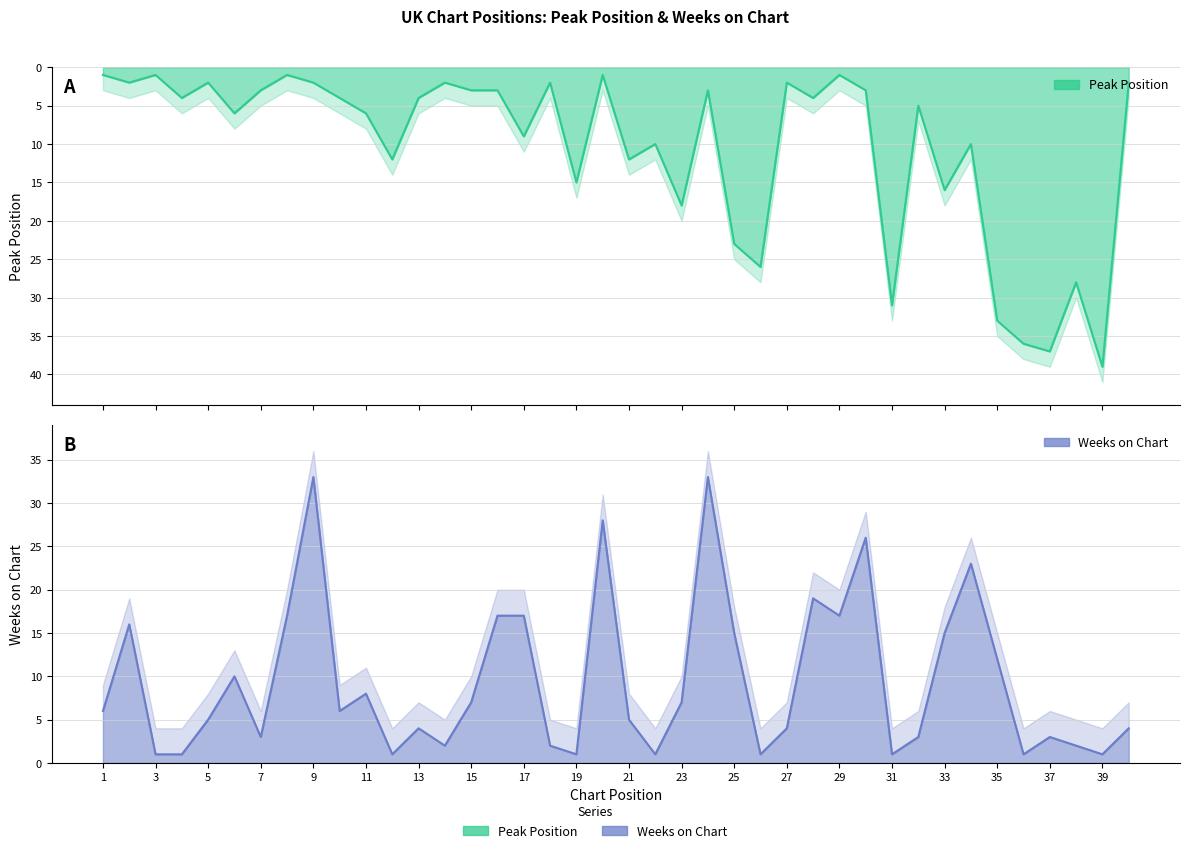

Which series has the widest spread of values?

Peak Position